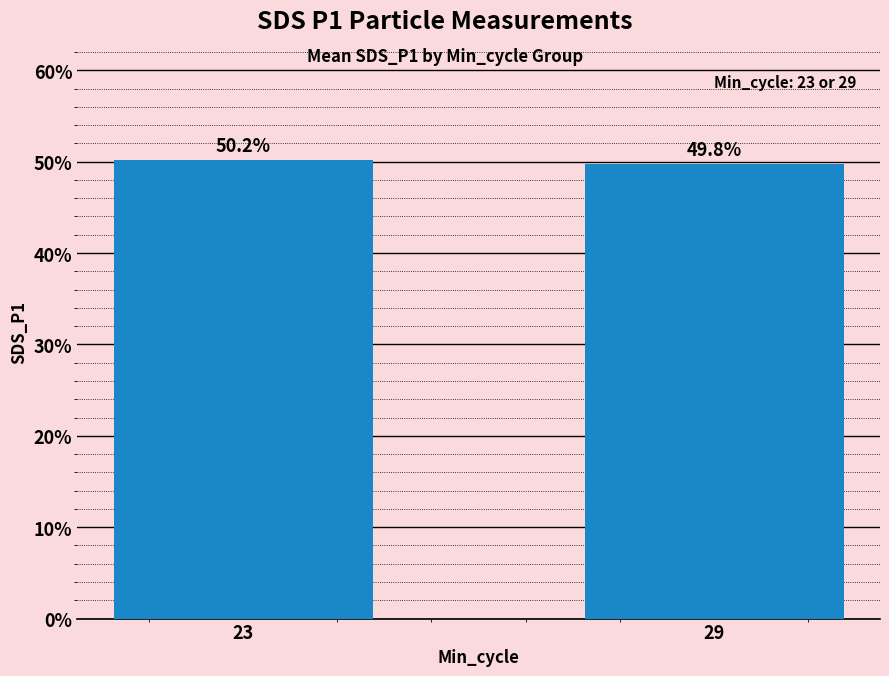

What is the value of the 2nd bar from the left?

49.8